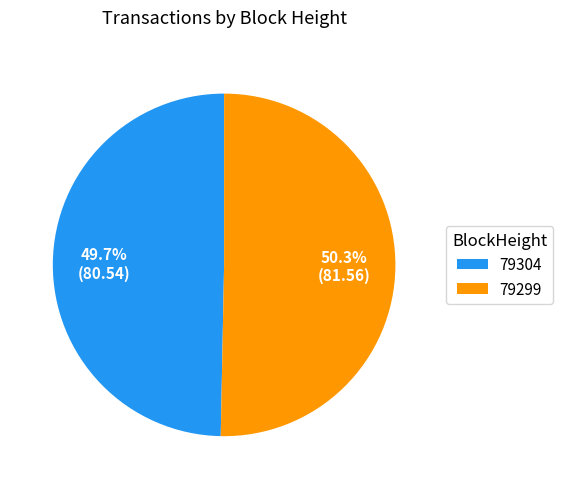

Which slice is the largest?

79299